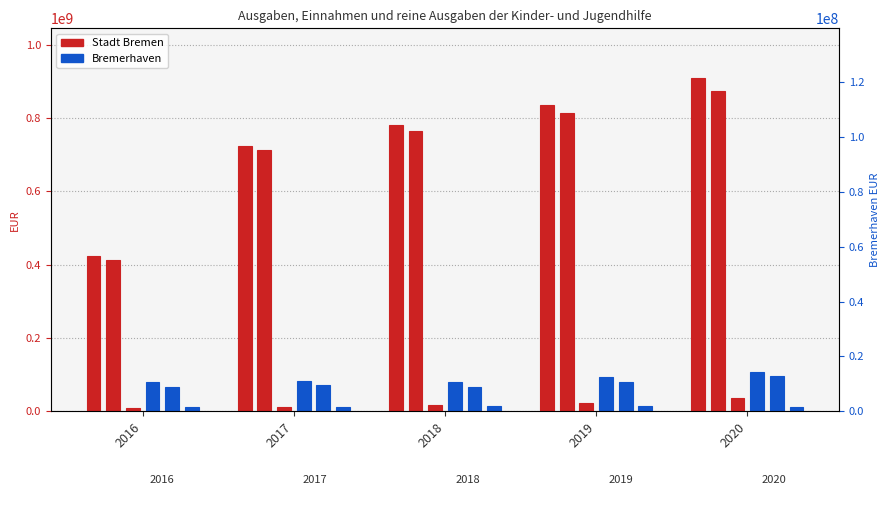

List the labels in order of Ausgaben insgesamt (Stadt Bremen) value, largest first.

2020, 2019, 2018, 2017, 2016